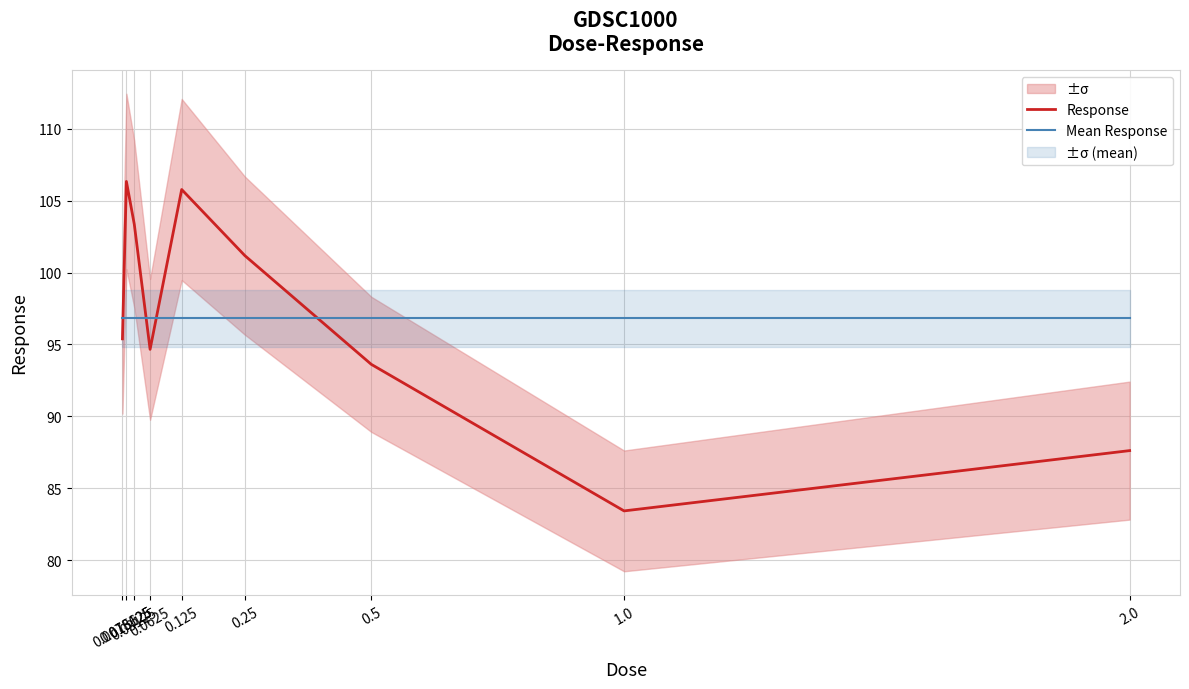

At which label does Response first exceed 95?

0.0078125